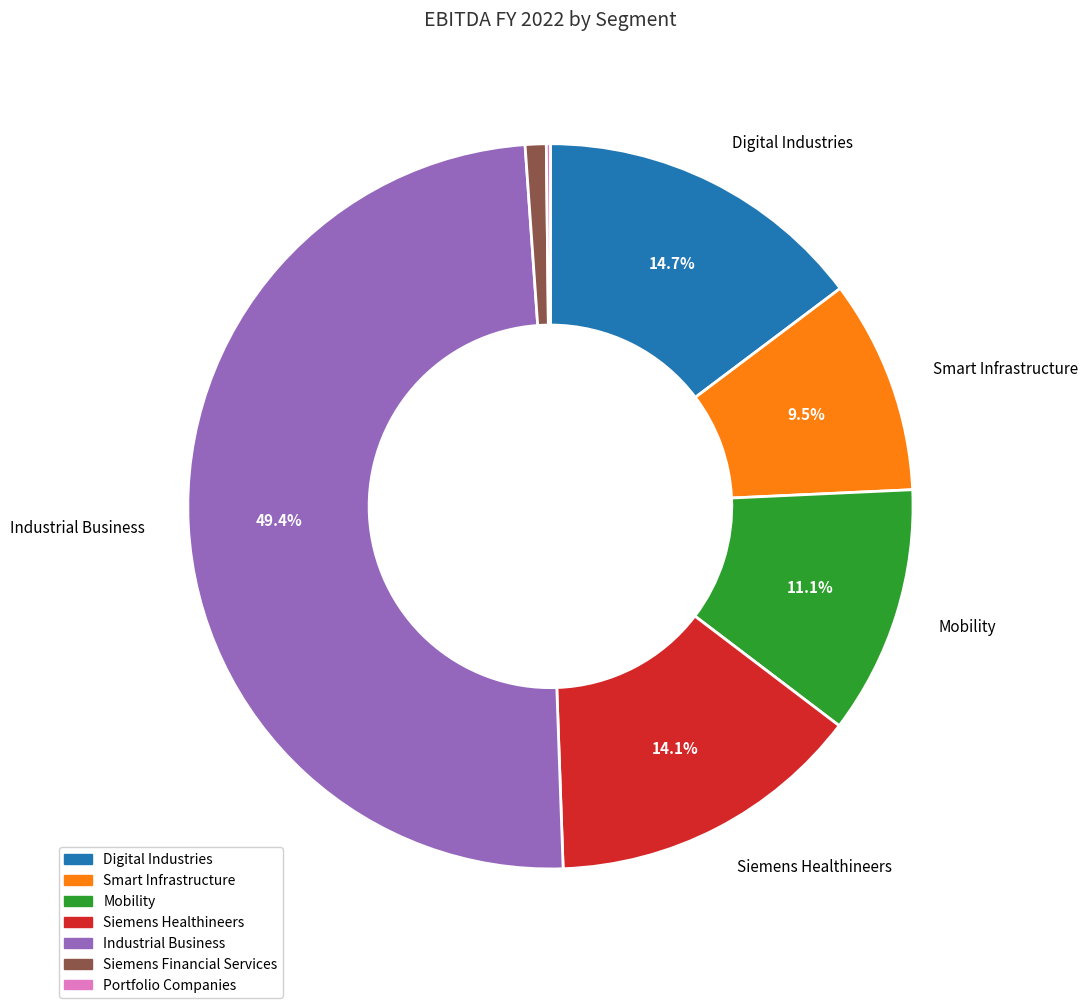

To the nearest percent, what portion does Mobility represent?

11%